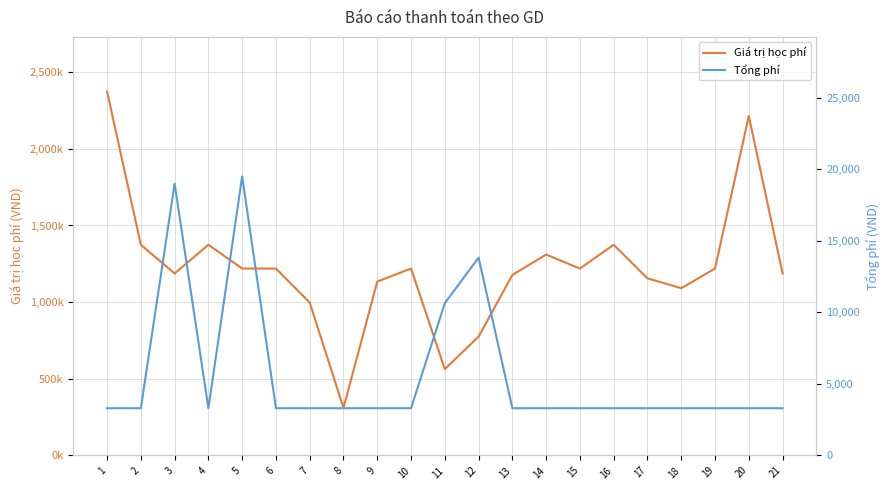

What is the difference between the highest and lowest values at 12?

761175